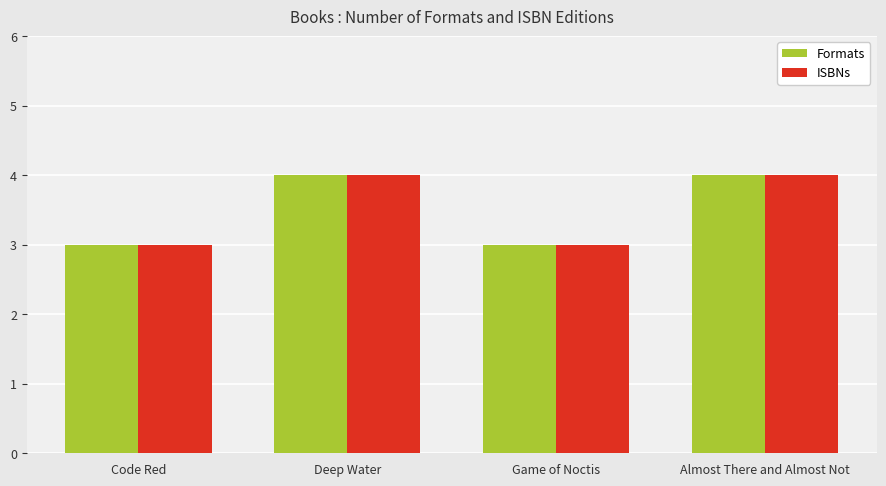

How many distinct data groups are displayed?

2